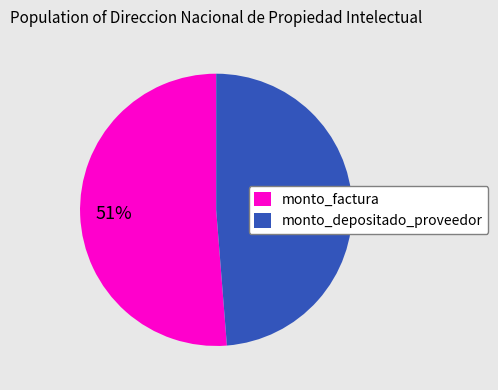

Which slice is the smallest?

monto_depositado_proveedor